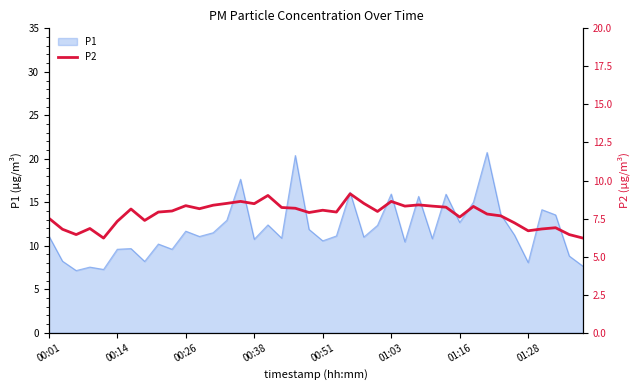

Reading left to right, list all the values displayed in this chart.

7.5	6.8	6.5	6.8	6.2	7.3	8.1	7.4	7.9	8.0	8.3	8.2	8.4	8.5	8.6	8.5	9.0	8.2	8.2	7.9	8.1	7.9	9.1	8.5	8.0	8.6	8.3	8.4	8.3	8.2	7.6	8.3	7.8	7.7	7.2	6.7	6.8	6.9	6.5	6.2